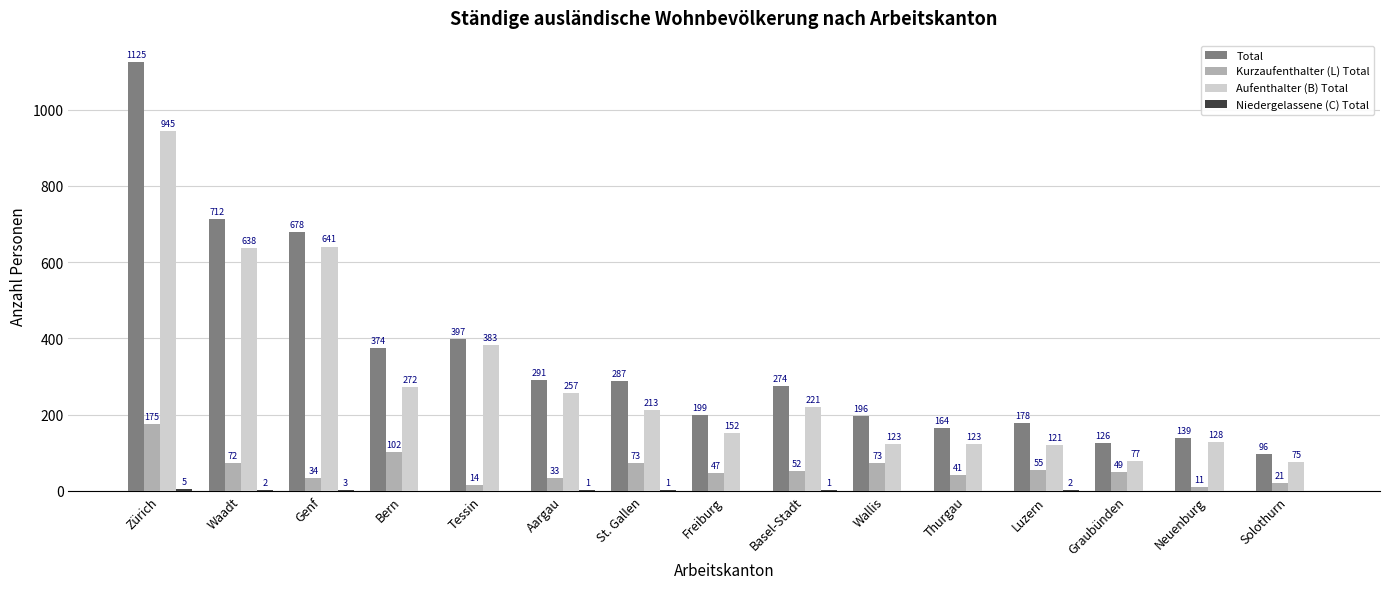

Which series has the largest range (max minus min)?

Total